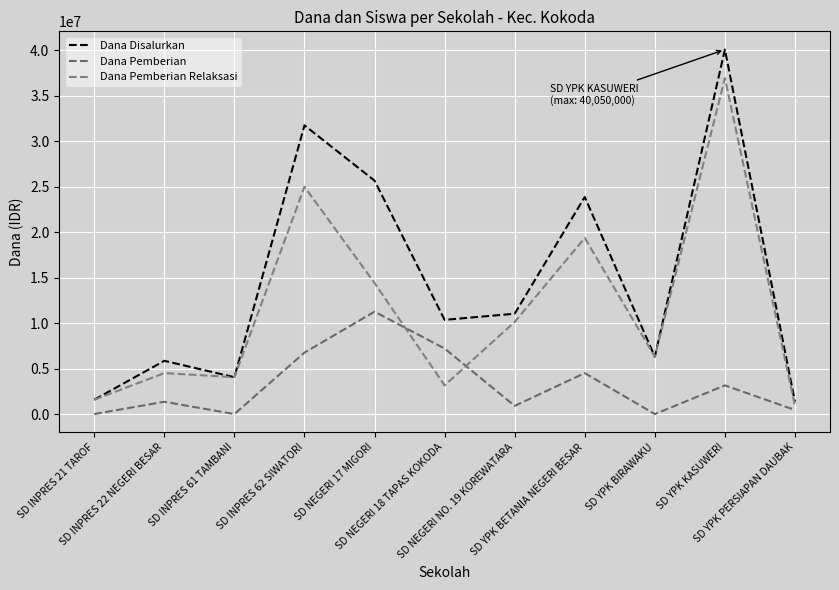

How many values in the Dana Pemberian series are below 1350000?

5